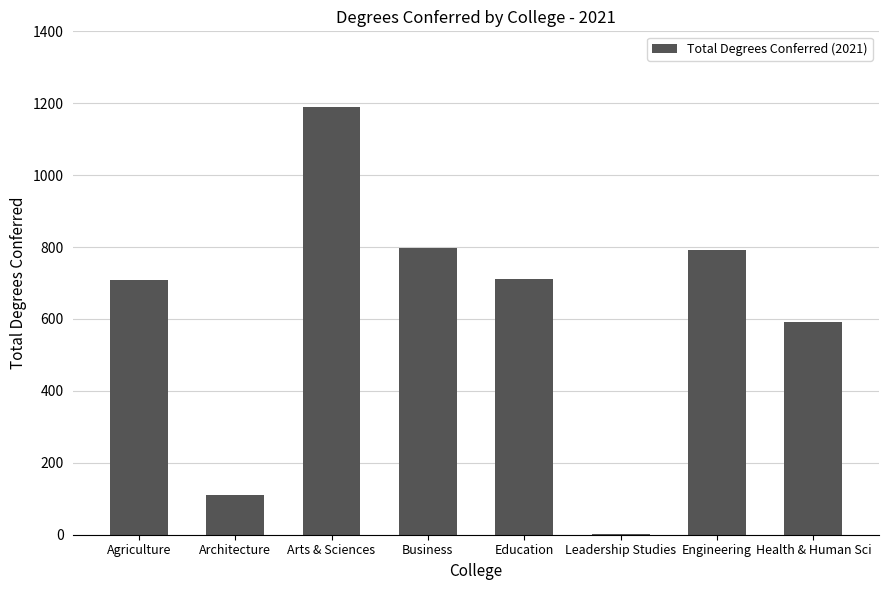

What is the sum of all values?

4899